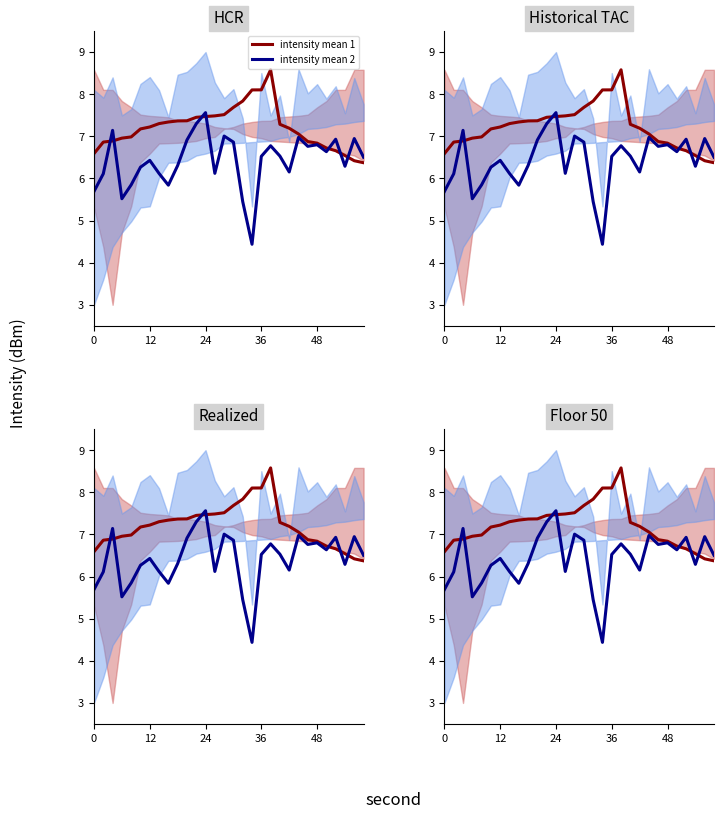

What is the difference between the maximum and minimum values in the intensity mean 2 series?

3.1